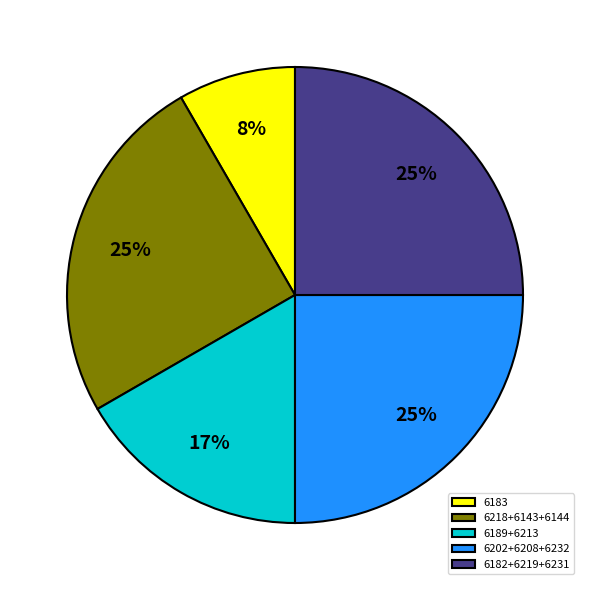

True or false: 6218+6143+6144 accounts for 25% of the total.

True